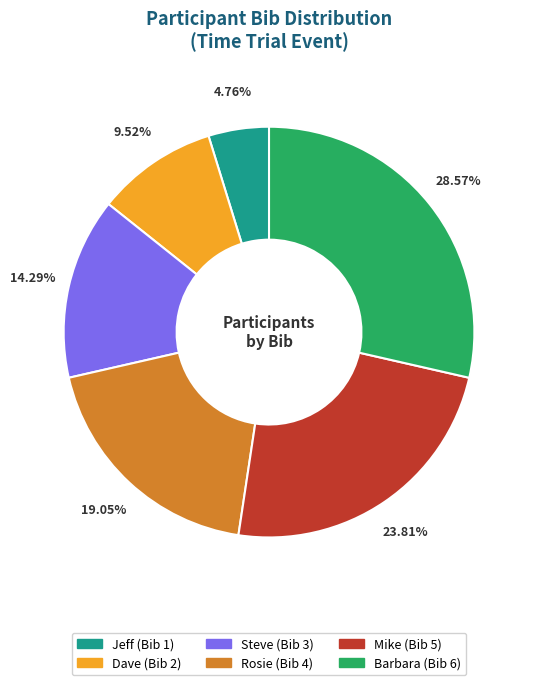

What is the largest slice in the pie chart?

Barbara